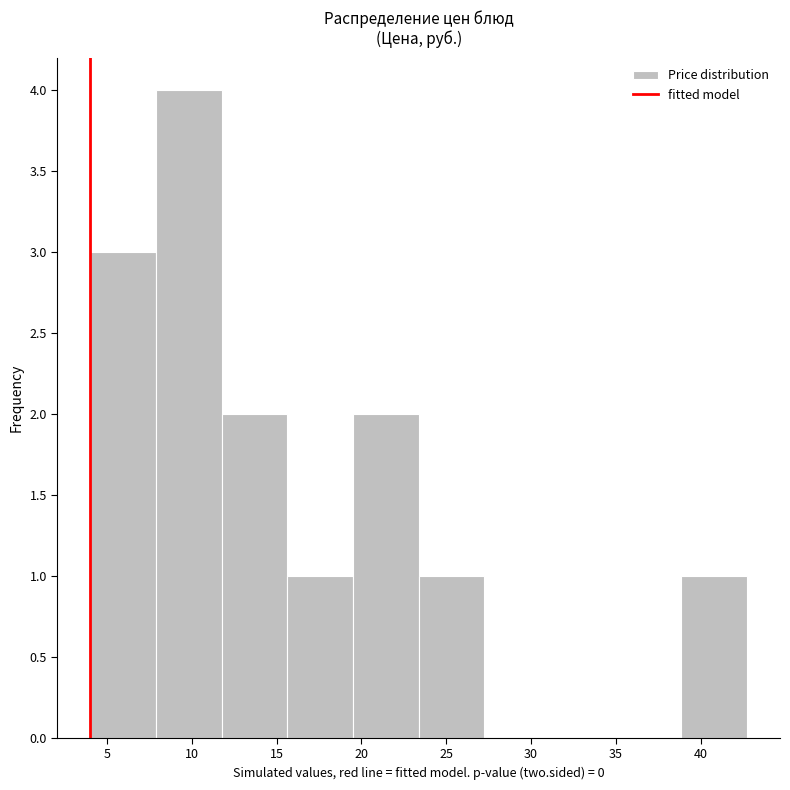

Over which range of the x-axis is the bar tallest?

8.0 to 12.0